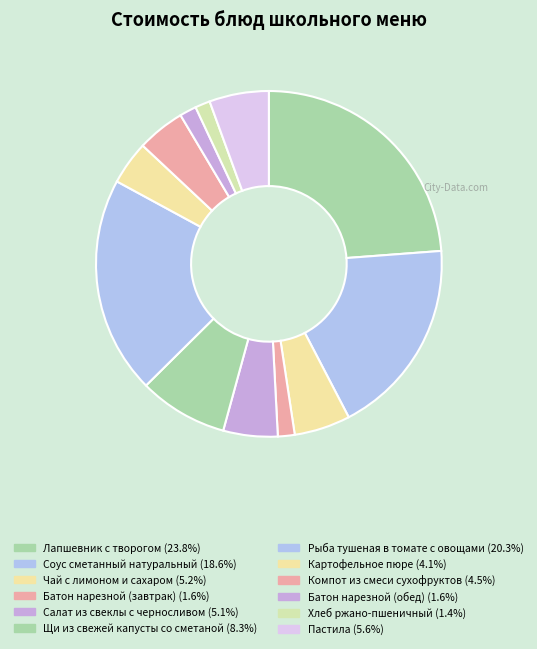

Which slice is the largest?

Лапшевник с творогом